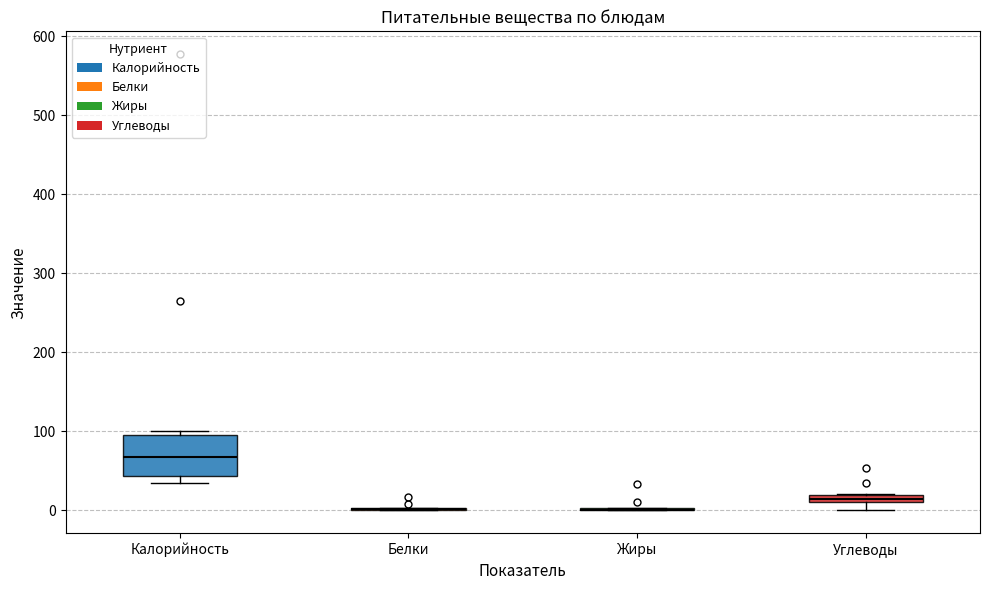

Where does the lower whisker of the box for Углеводы end on the y-axis? The values are not printed on the chart, so give them approximately, as read against the axis.

0